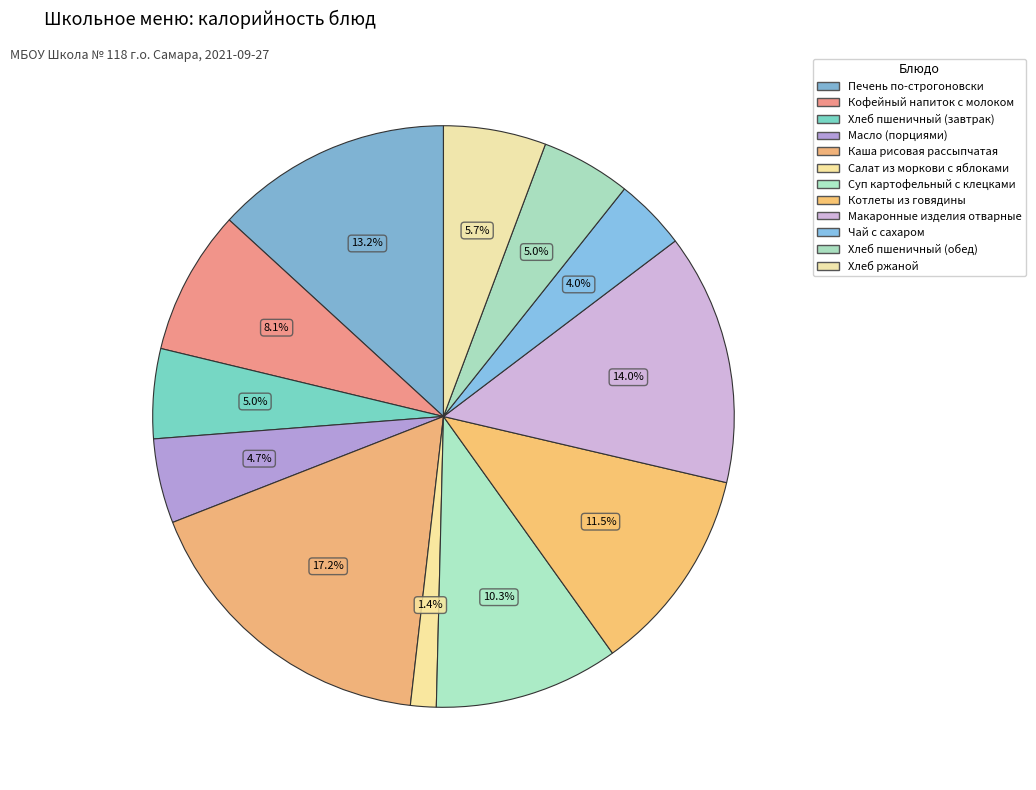

Which has a higher value, Каша рисовая рассыпчатая or Хлеб пшеничный (обед)?

Каша рисовая рассыпчатая